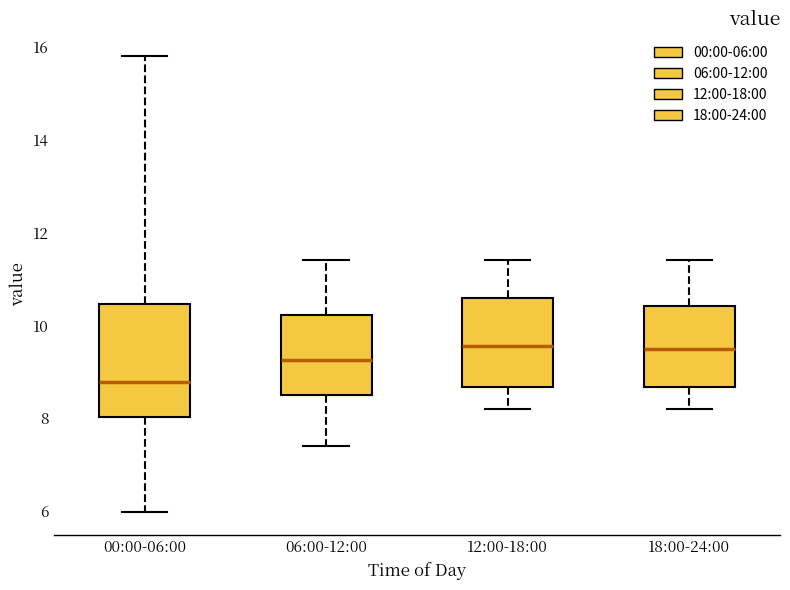

Which box's median line is the lowest?

00:00-06:00